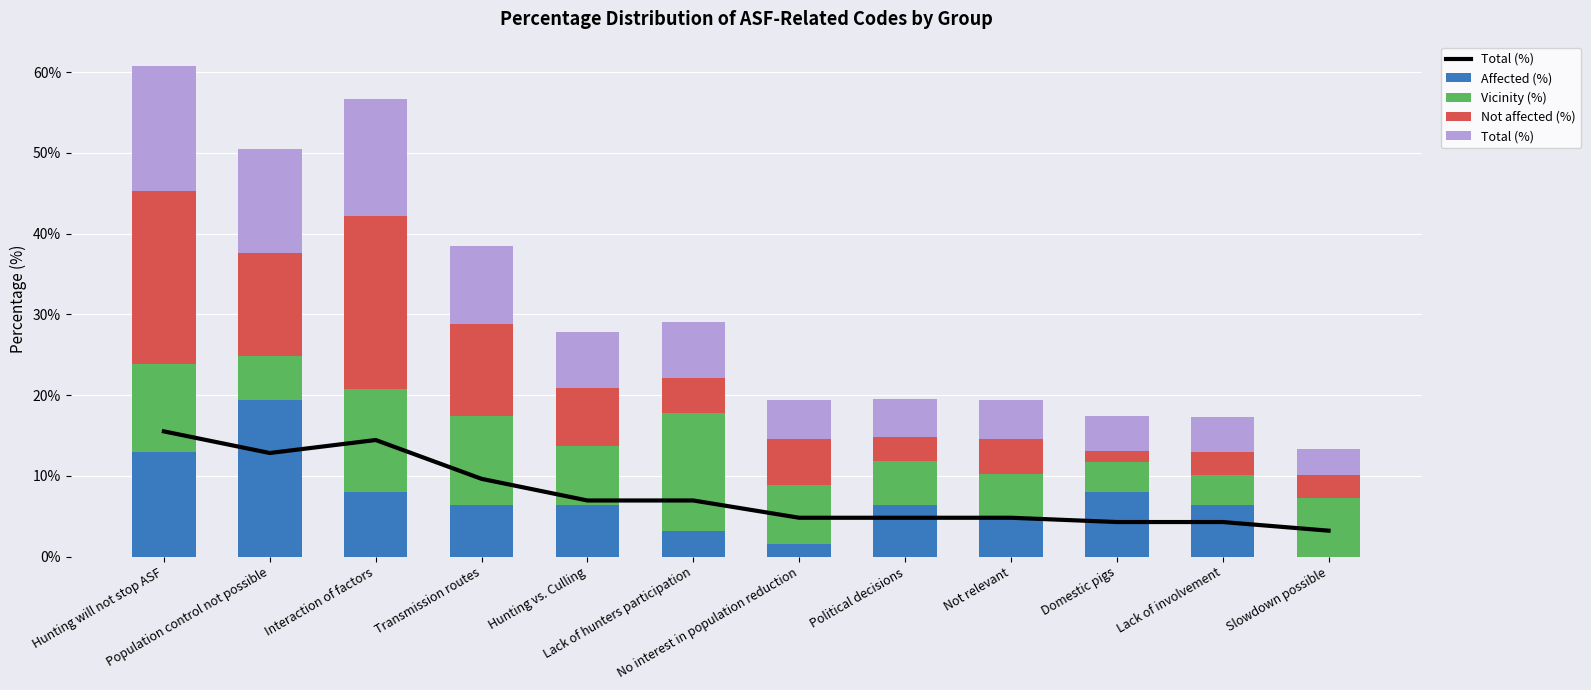

How many data points in Total (%) are above 6?

6